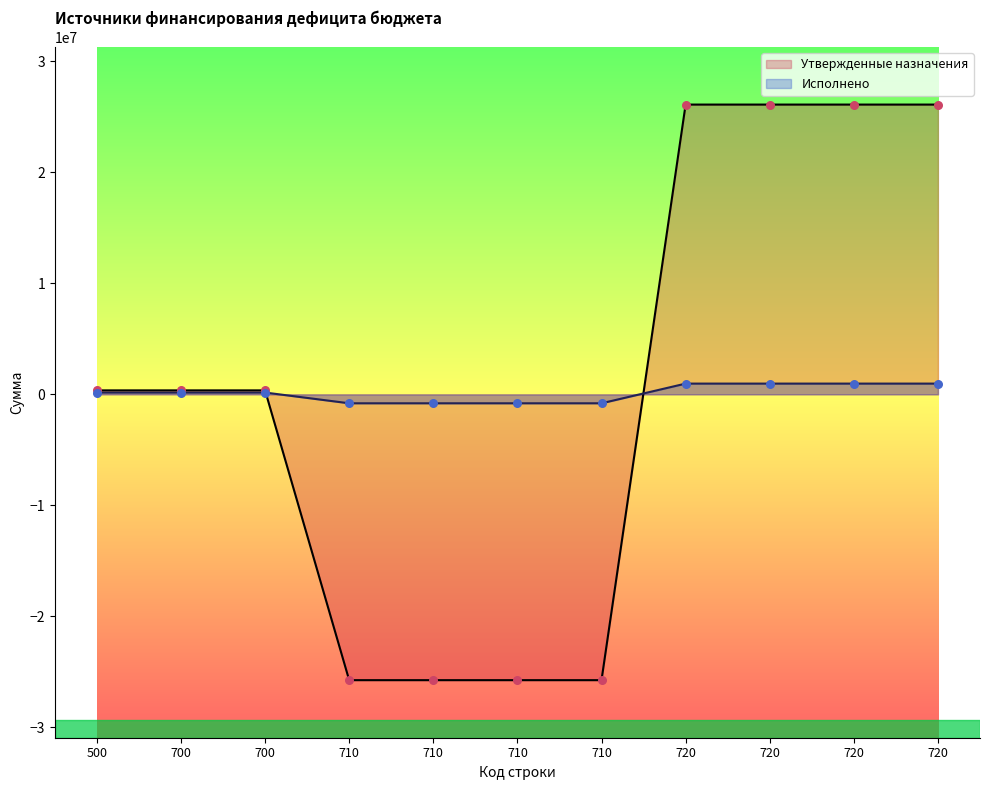

What is the total value across all series at 720?

27076156.5